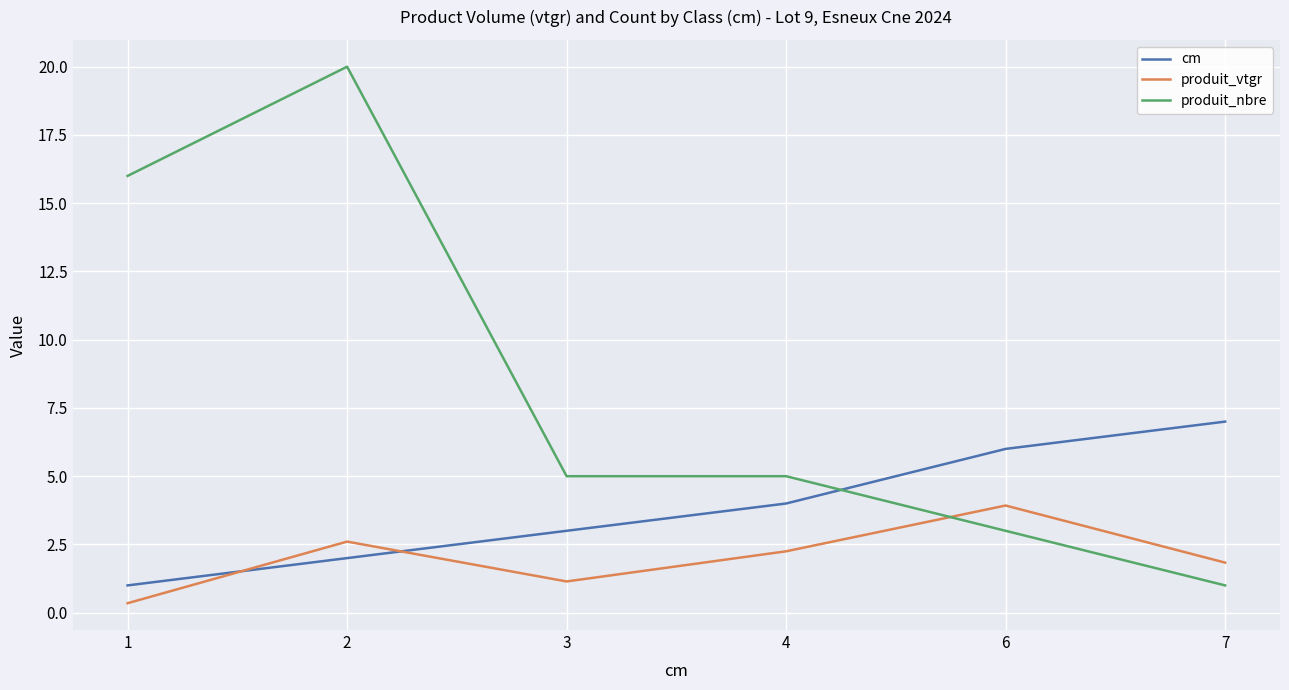

The produit_vtgr series shows 1.6 at 2. True or false?

False